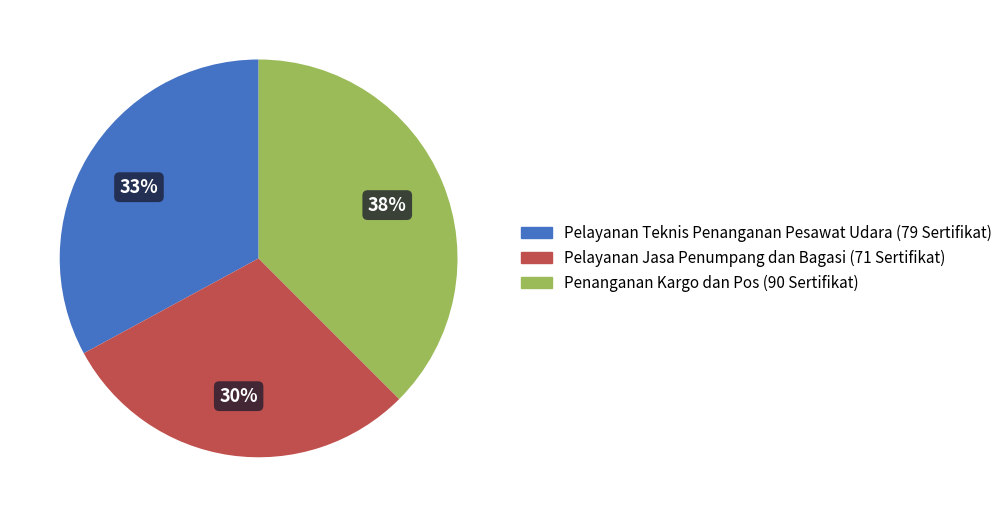

Which slice is the smallest?

Pelayanan Jasa Penumpang dan Bagasi